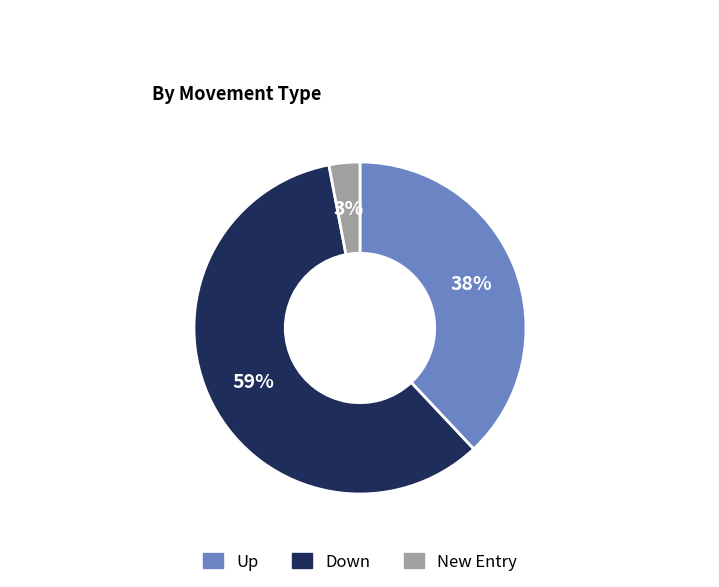

Do New Entry and Down together represent more than half of the pie?

Yes